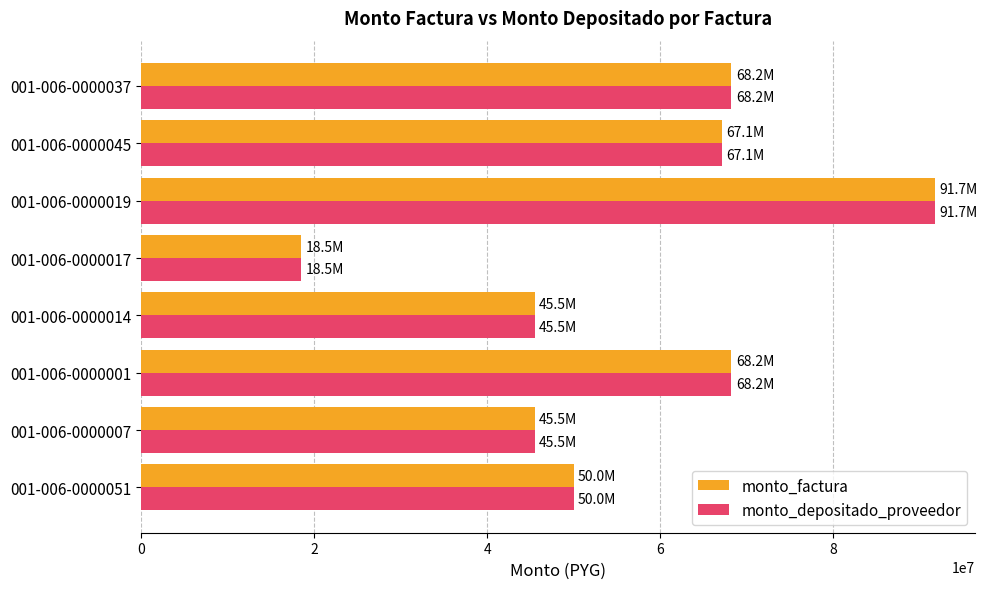

The value of monto_factura at 001-006-0000017 is 6431496. True or false?

False